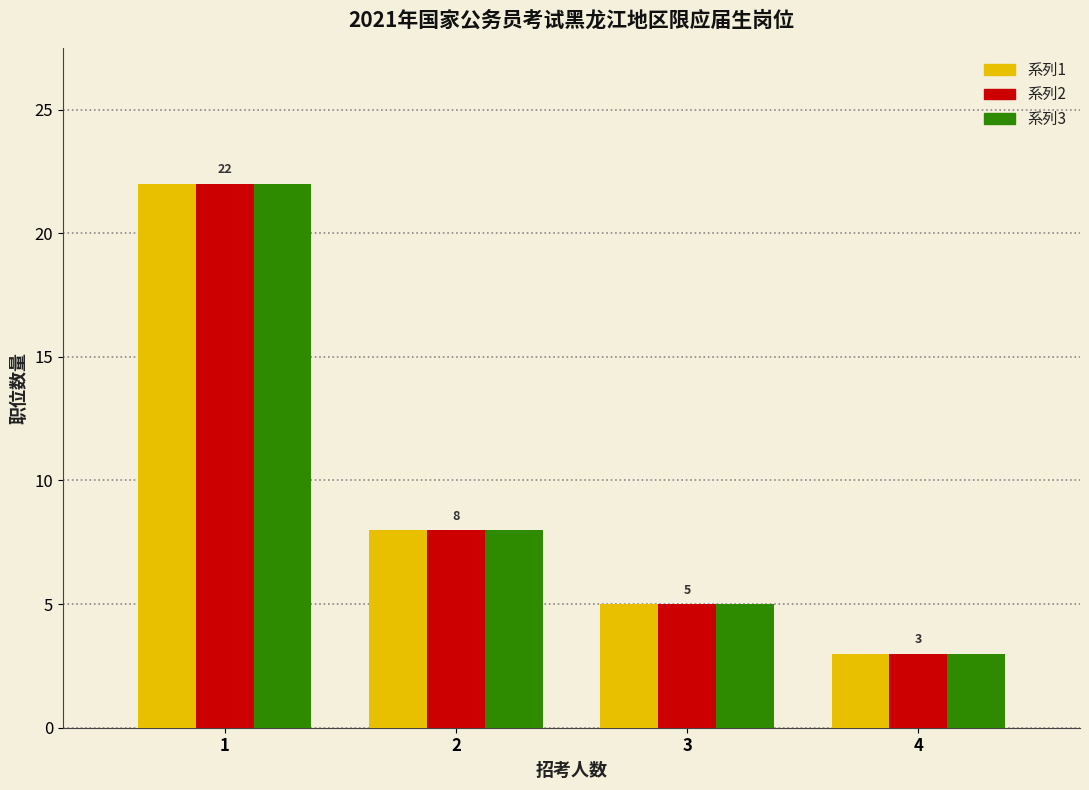

In the 系列3 series, which range on the x-axis has the tallest bar?

0.5 to 1.5